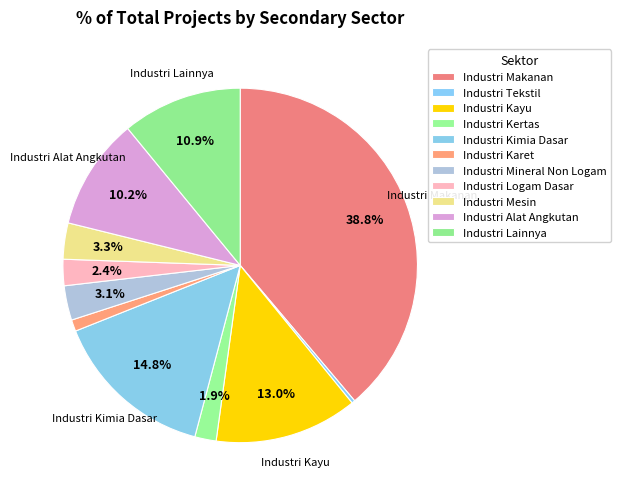

What percentage is the Industri Lainnya slice, to the nearest percent?

11%